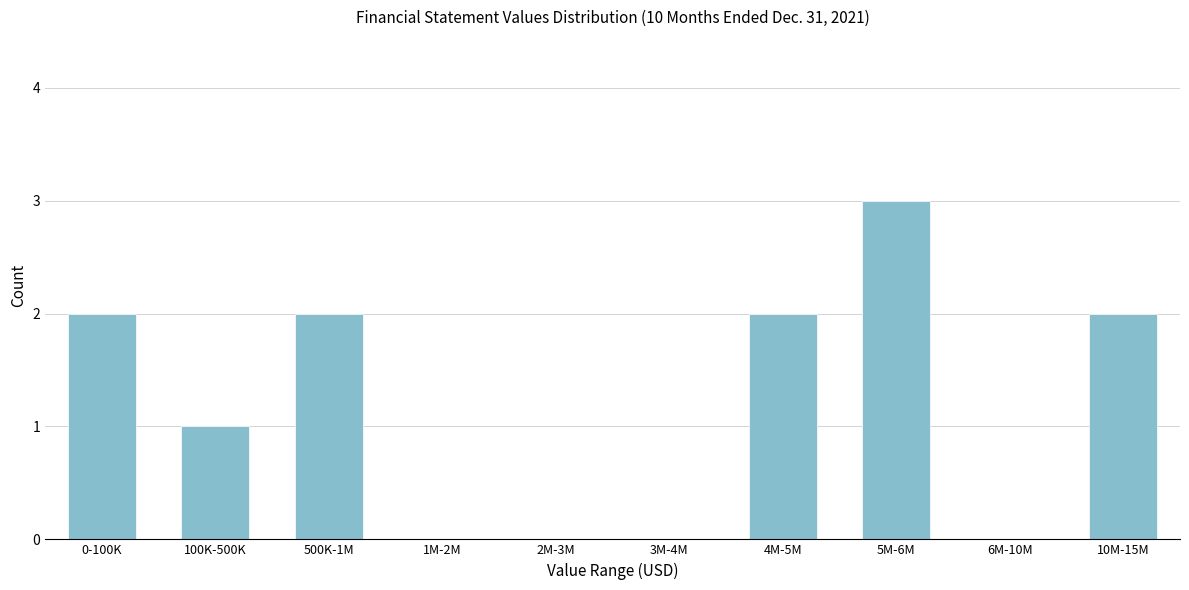

Reading right to left, extract all data points from this chart.

10M-15M=2	6M-10M=0	5M-6M=3	4M-5M=2	3M-4M=0	2M-3M=0	1M-2M=0	500K-1M=2	100K-500K=1	0-100K=2